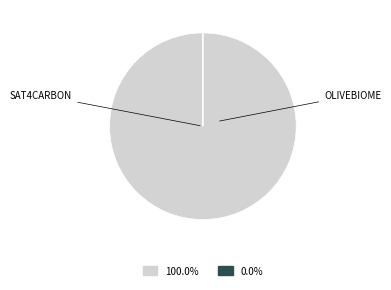

Is there a majority slice in this chart?

Yes